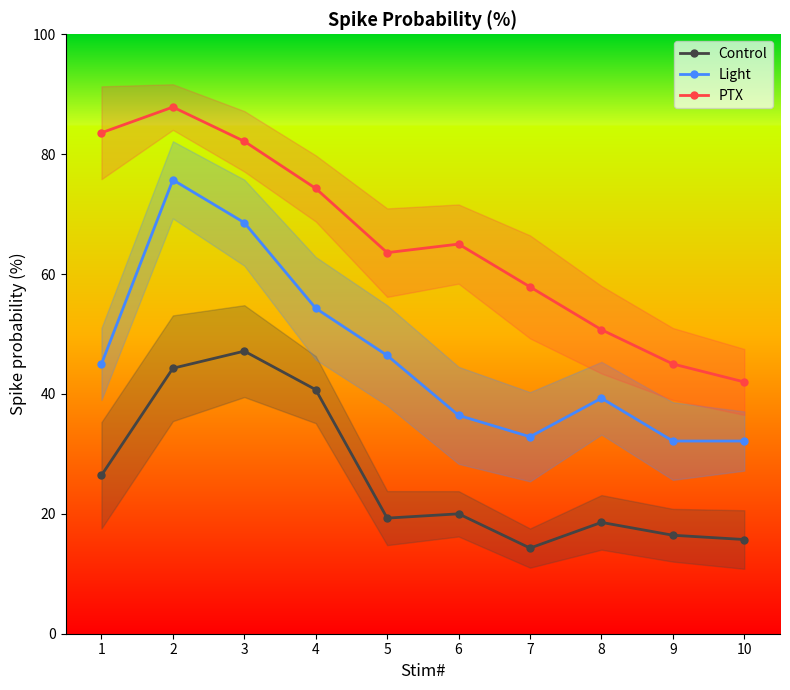

At which category does Light reach its first local peak?

2